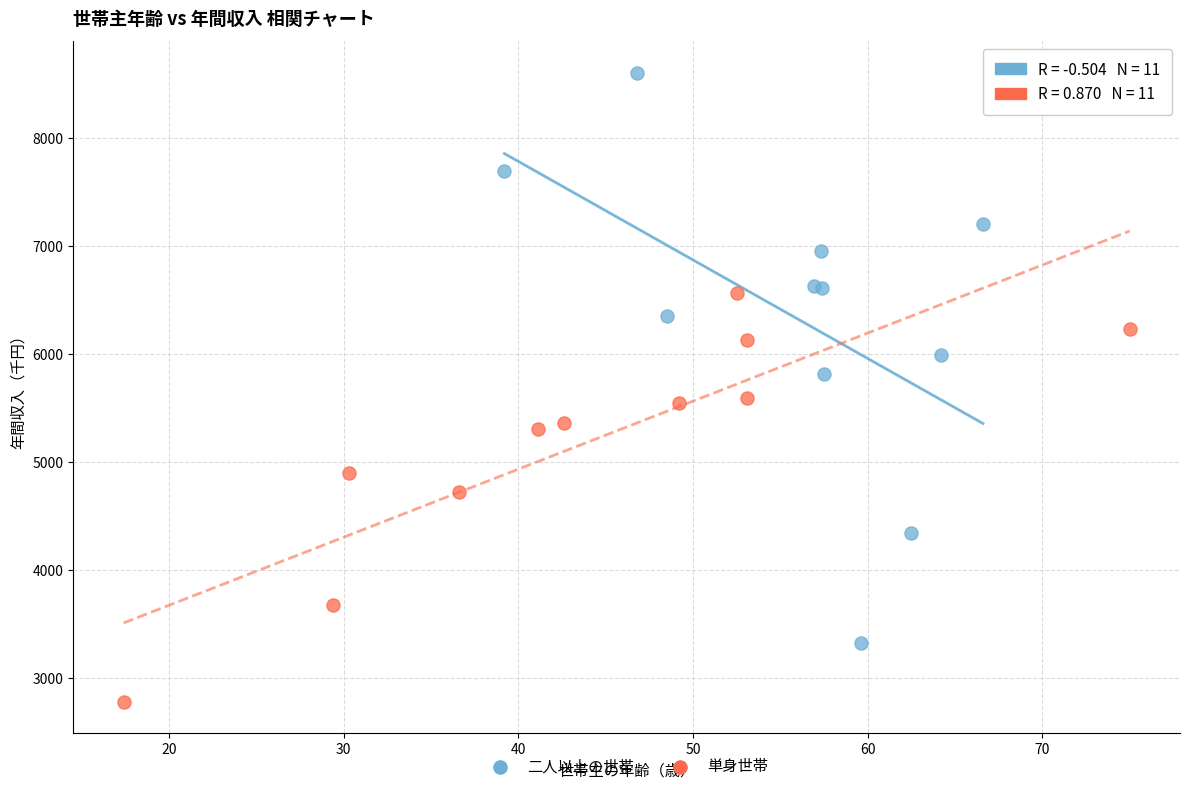

Which series reaches the minimum Y coordinate?

単身世帯